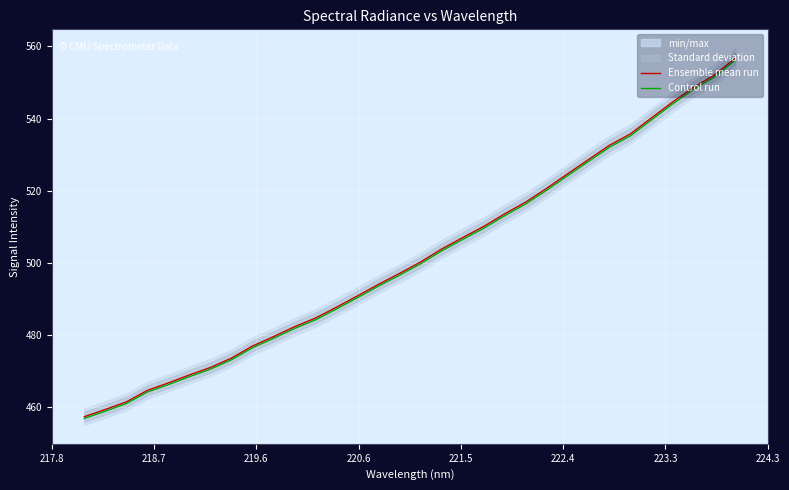

At how many categories does at least one series exceed 528?

8